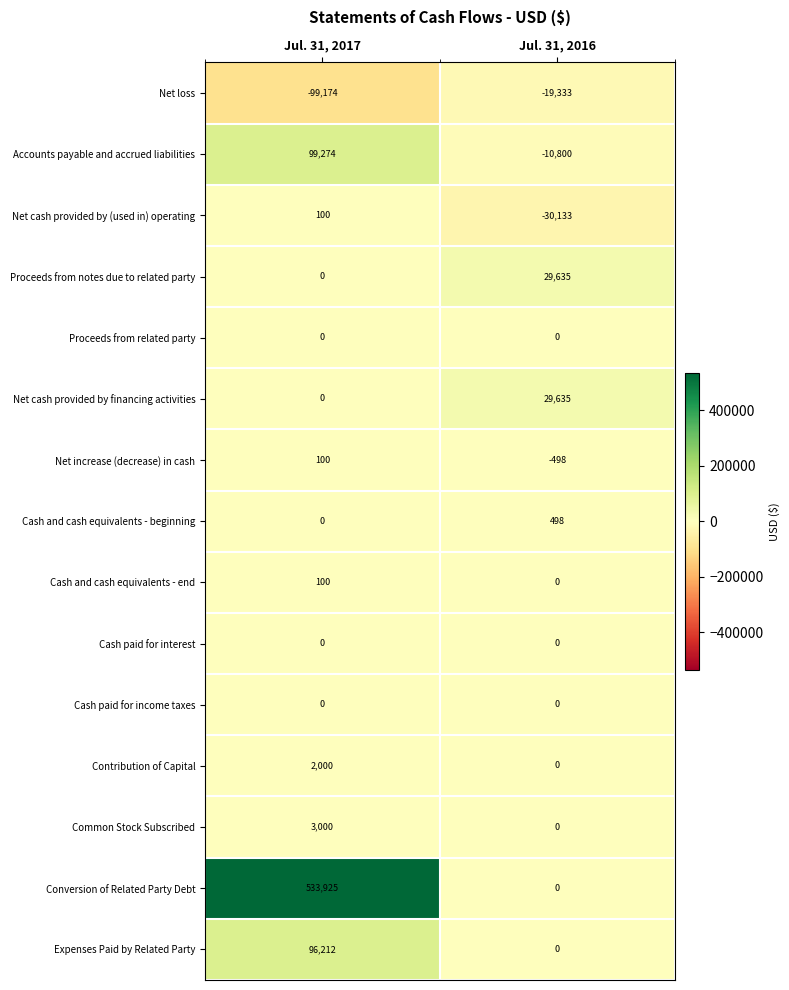

Count the number of categories in the chart.

2